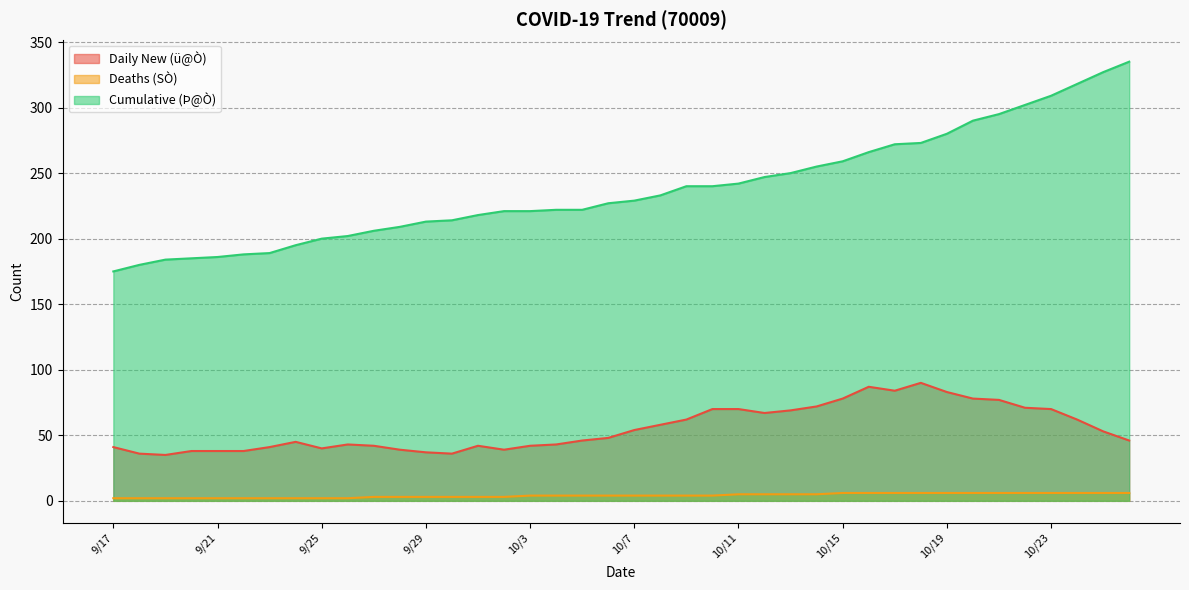

What is the average value of the Daily New (ü@Ò) series?

55